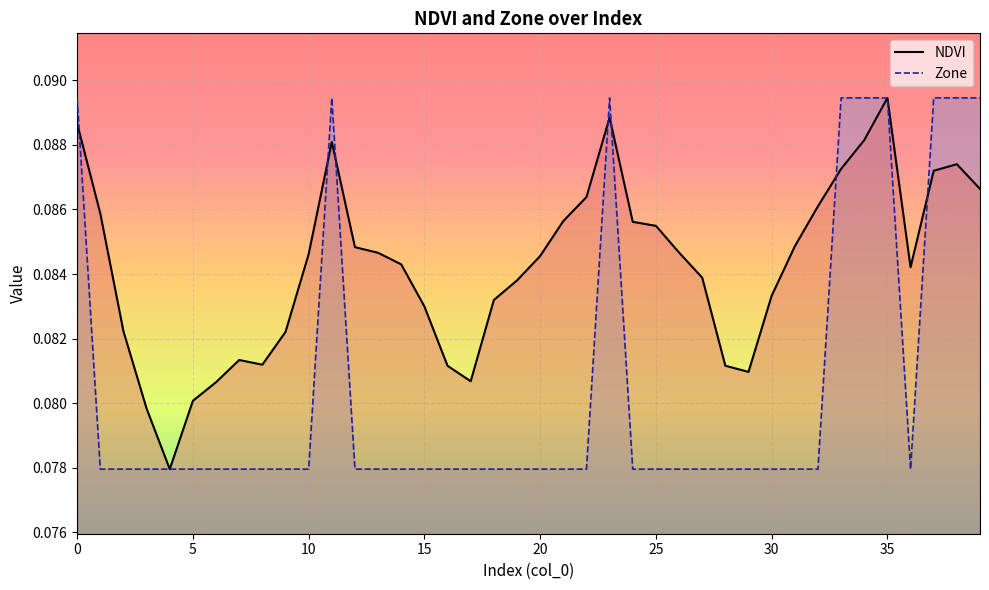

Reading right to left, what are all the values shown in this chart?

NDVI: 0.1	0.1	0.1	0.1	0.1	0.1	0.1	0.1	0.1	0.1	0.1	0.1	0.1	0.1	0.1	0.1	0.1	0.1	0.1	0.1	0.1	0.1	0.1	0.1	0.1	0.1	0.1	0.1	0.1	0.1	0.1	0.1	0.1	0.1	0.1	0.1	0.1	0.1	0.1	0.1
Zone: 0.1	0.1	0.1	0.1	0.1	0.1	0.1	0.1	0.1	0.1	0.1	0.1	0.1	0.1	0.1	0.1	0.1	0.1	0.1	0.1	0.1	0.1	0.1	0.1	0.1	0.1	0.1	0.1	0.1	0.1	0.1	0.1	0.1	0.1	0.1	0.1	0.1	0.1	0.1	0.1